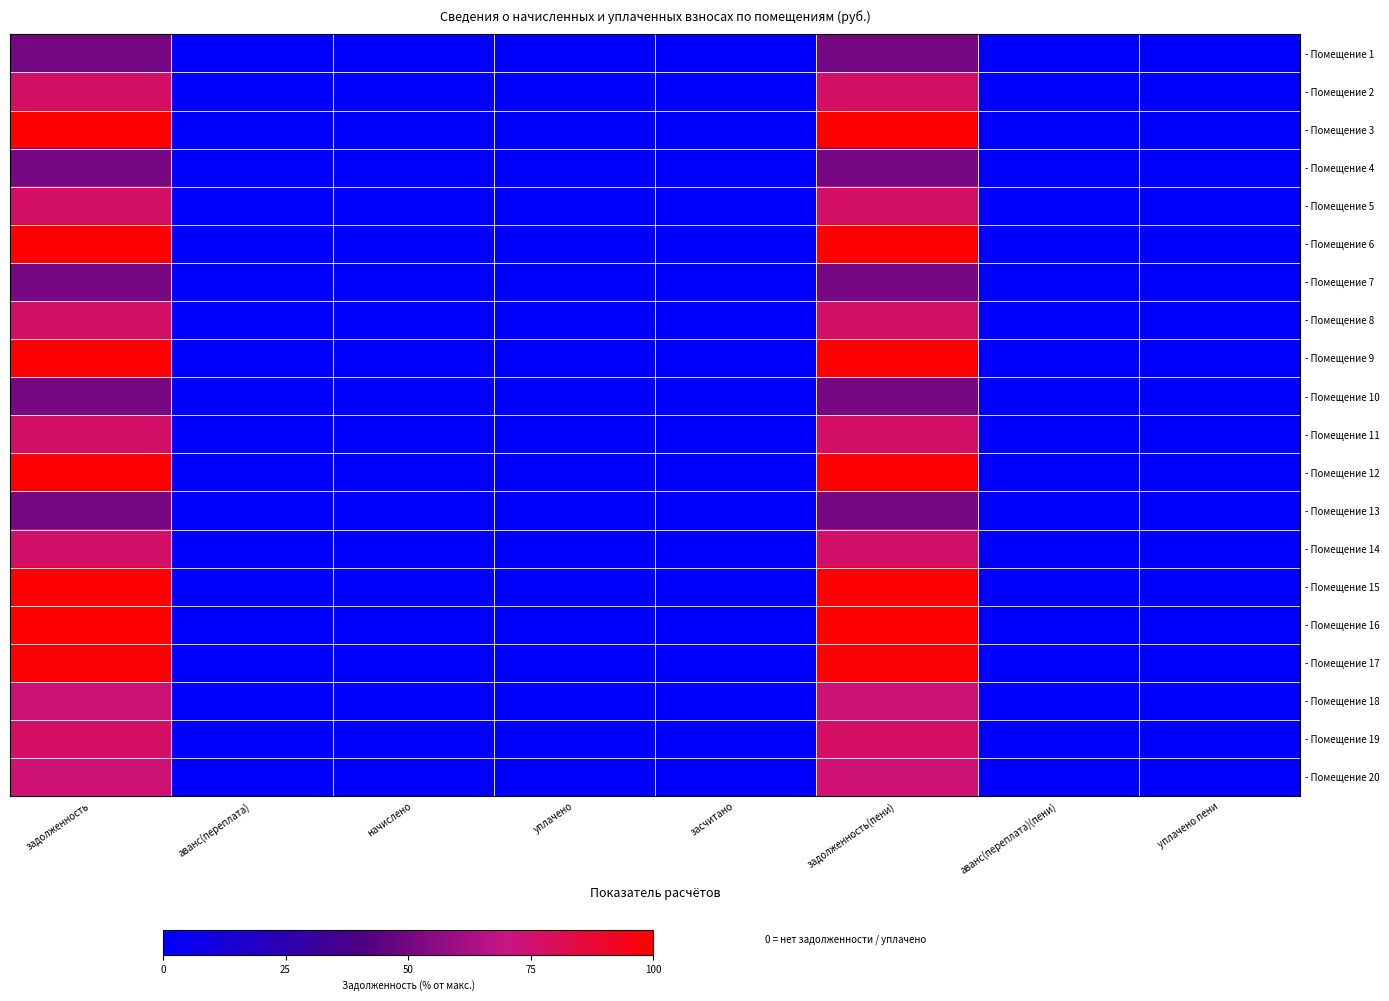

Between аванс(переплата)(пени) and уплачено пени, which is larger?

аванс(переплата)(пени)